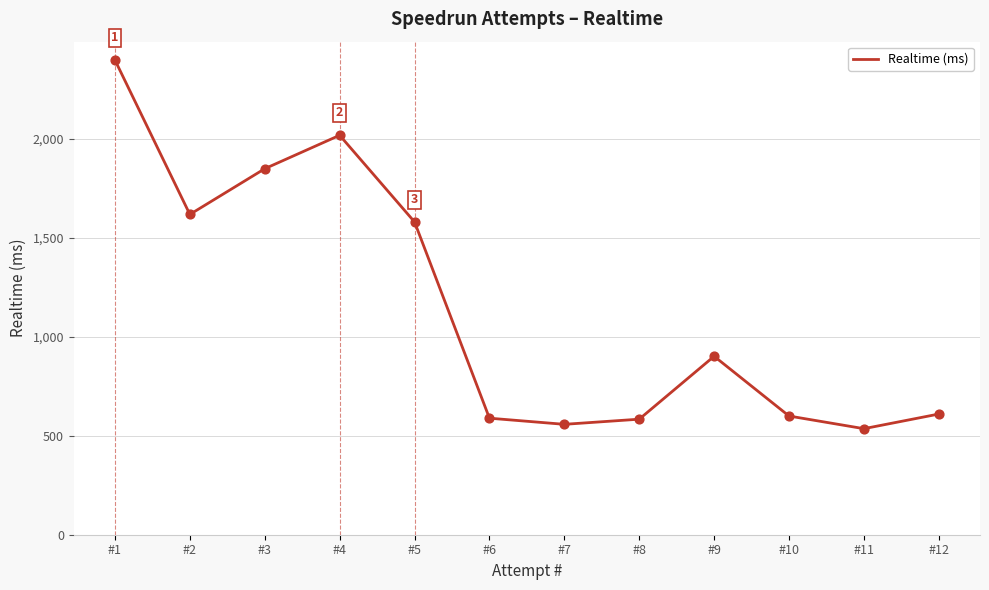

Between #1 and #8, which is larger?

#1